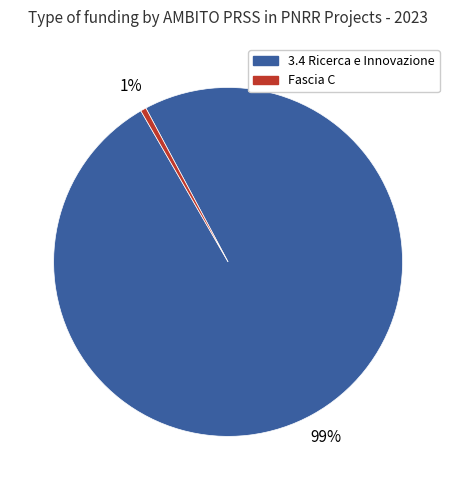

Does 3.4 Ricerca e Innovazione account for over 50% of the chart?

Yes